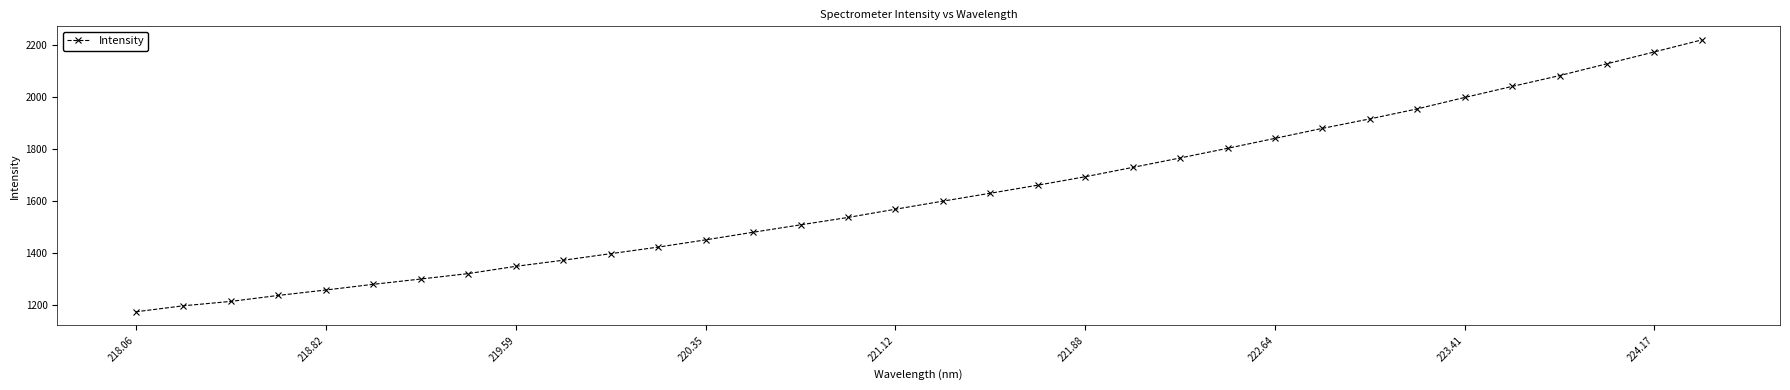

What is the value of the 7th point from the left?

1298.9